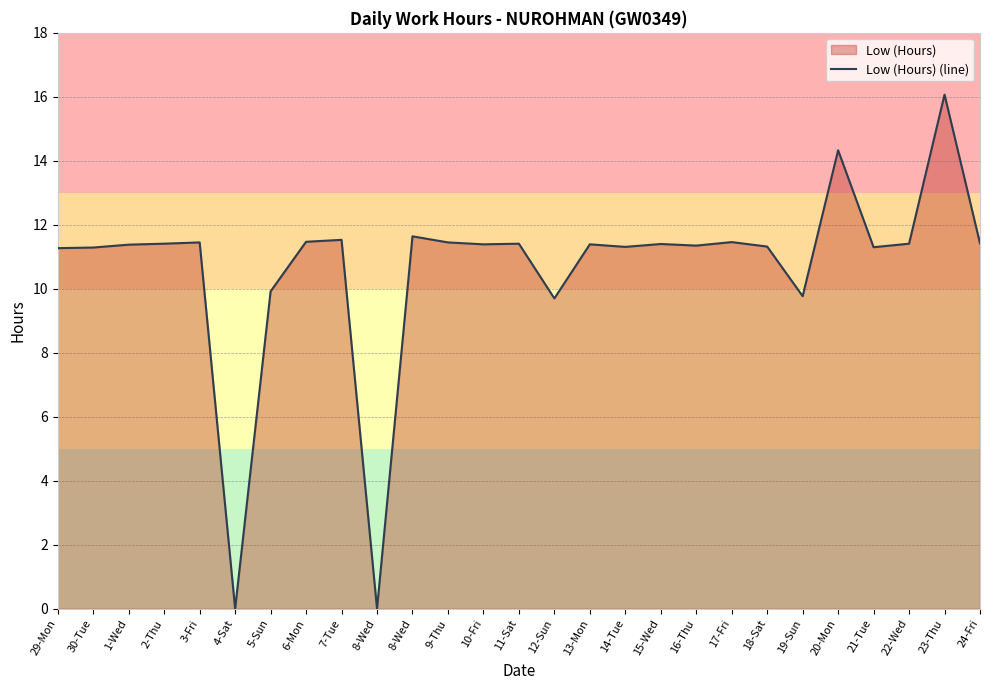

What is the label of the 18th point from the right?

8-Wed